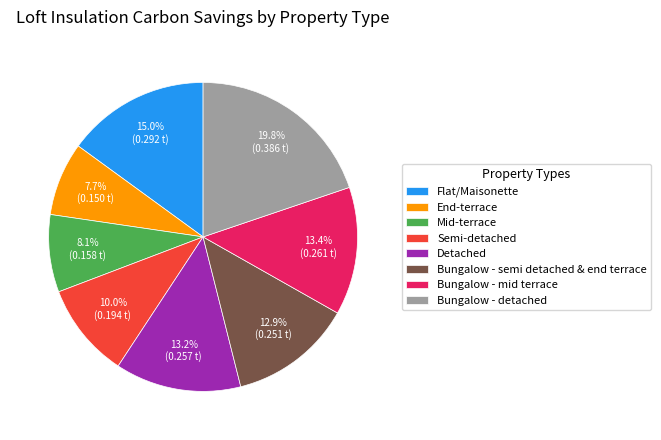

Does Semi-detached account for over 50% of the chart?

No